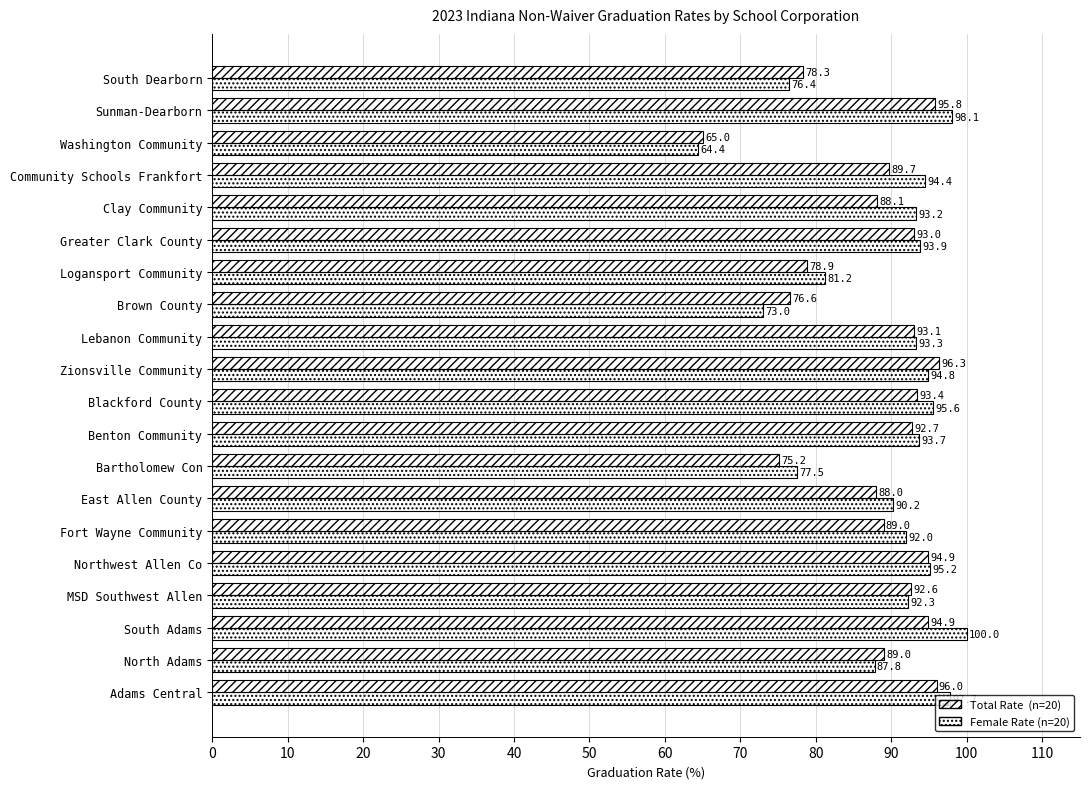

Count the number of categories in the chart.

20